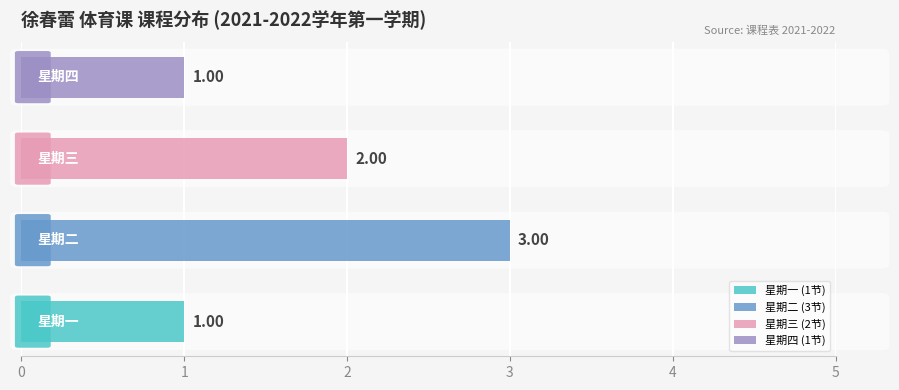

What is the sum of all values?

7